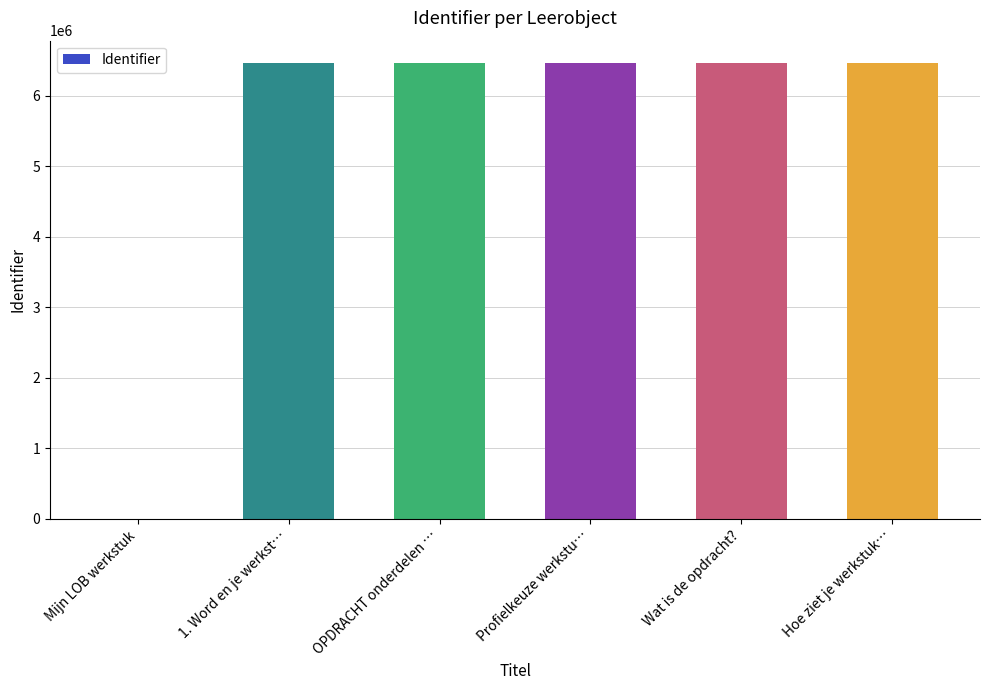

What is the ratio of the value at Wat is de opdracht? to the value at Profielkeuze werkstu…?

1.0